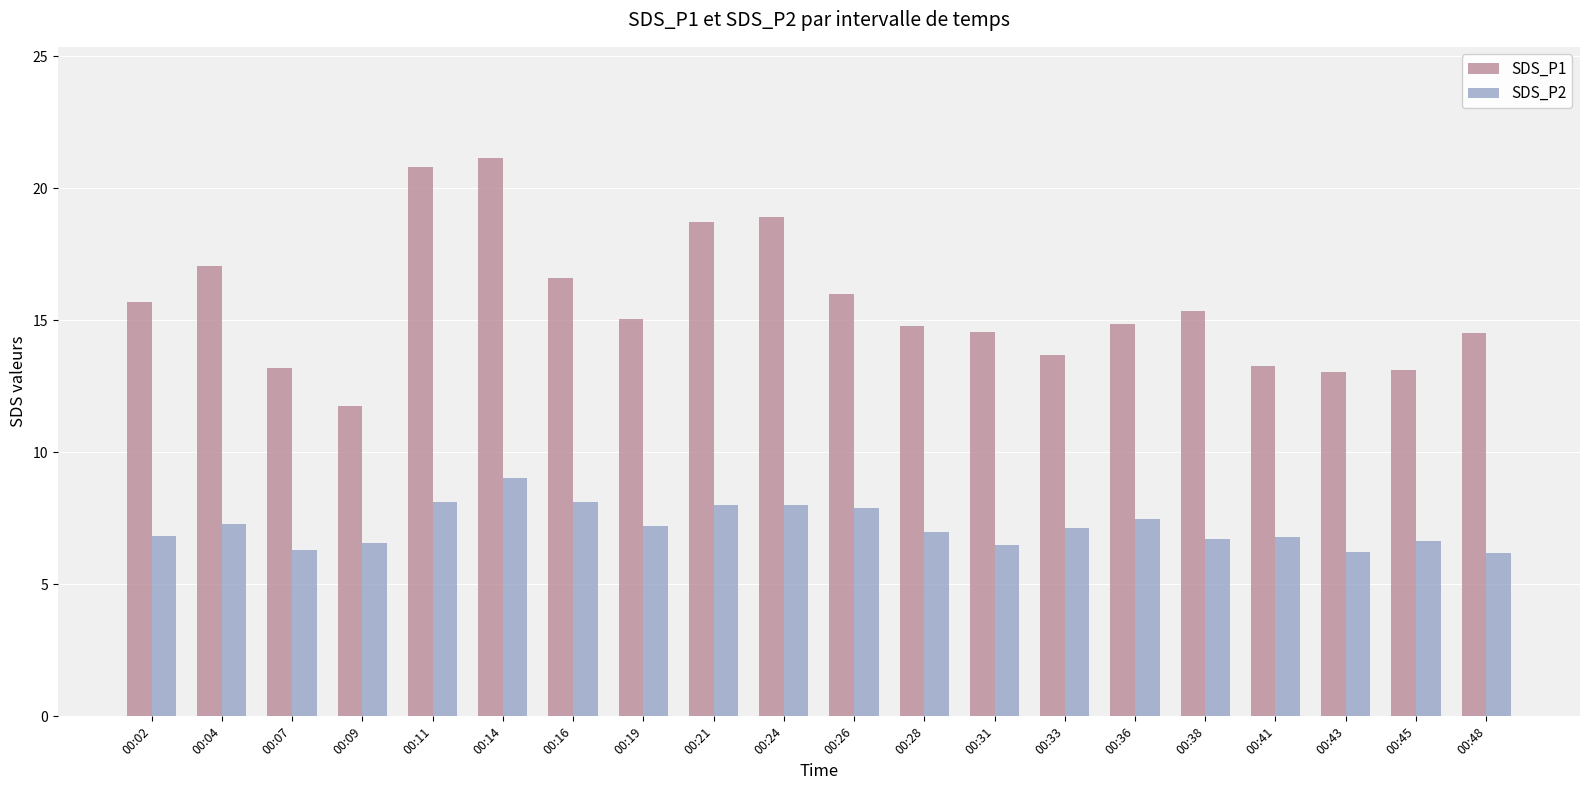

At 00:14, list the series in order from largest to smallest.

SDS_P1, SDS_P2